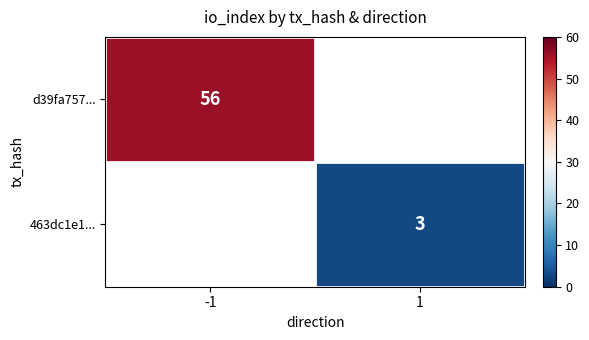

Is it true that 463dc1e1... equals 3 at 1?

True